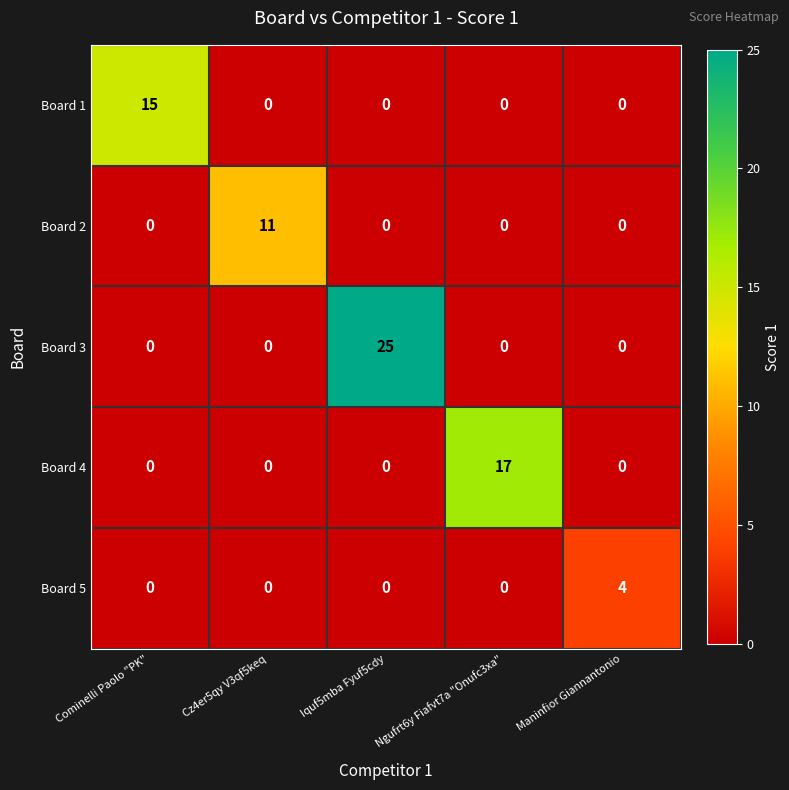

Which series changed the most between Iquf5mba Fyuf5cdy and Ngufrt6y Fiafvt7a "Onufc3xa"?

Board 3